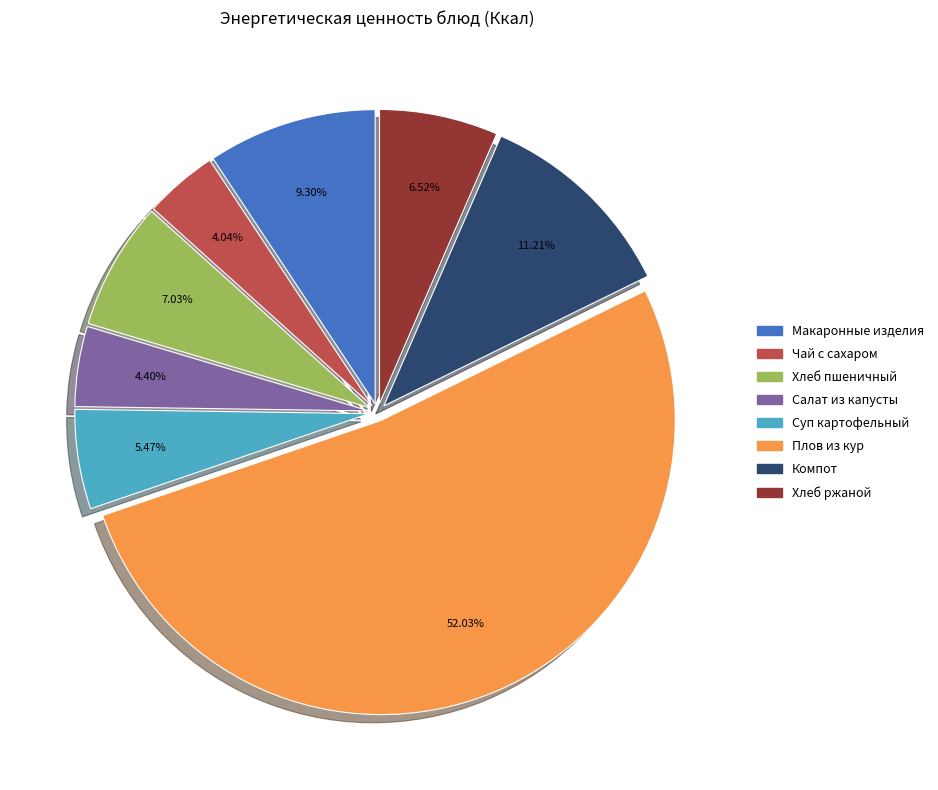

Count the number of slices in the pie.

8